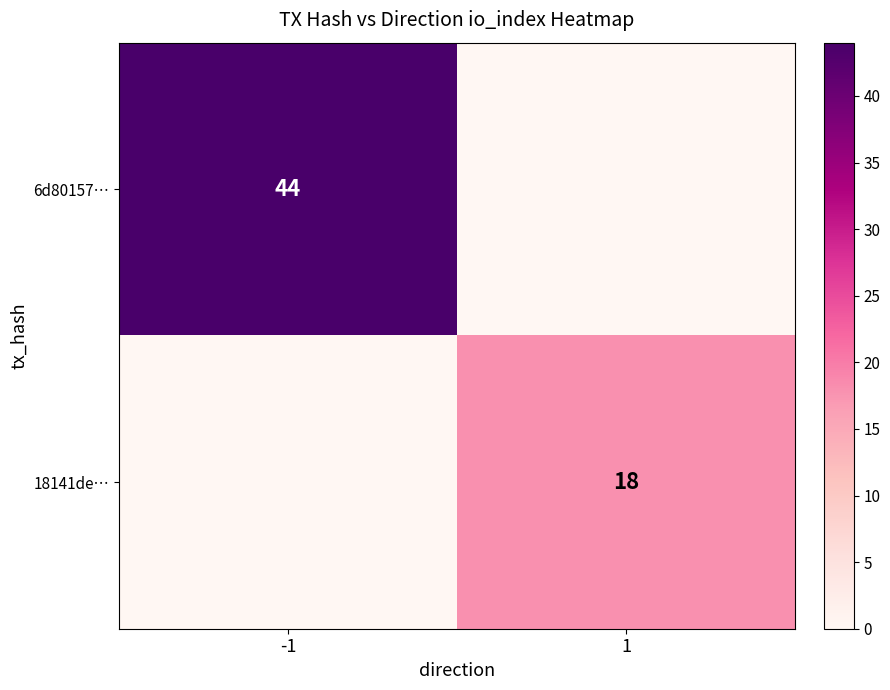

The 6d80157… series shows 44 at -1. True or false?

True